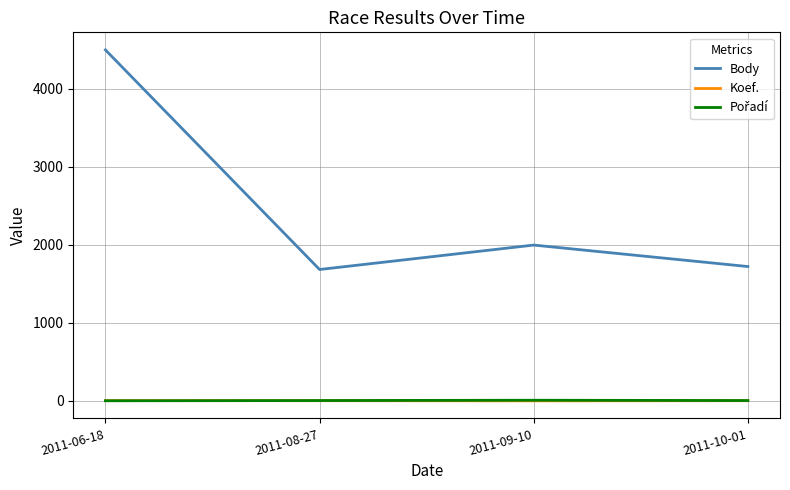

What is the difference between the maximum and minimum values in the Body series?

2814